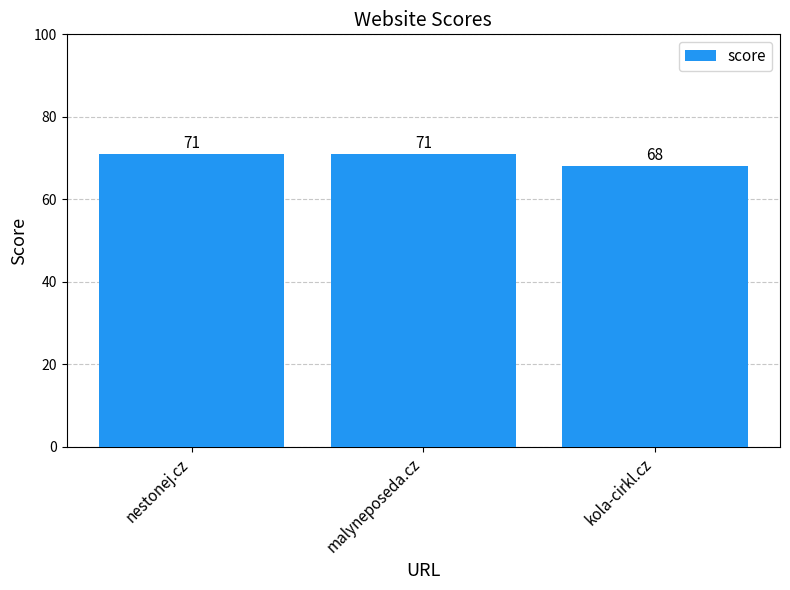

How many values are between 68 and 71?

3